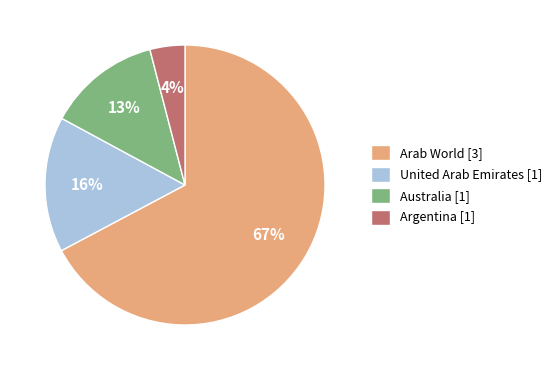

How many slices are in this pie chart?

4